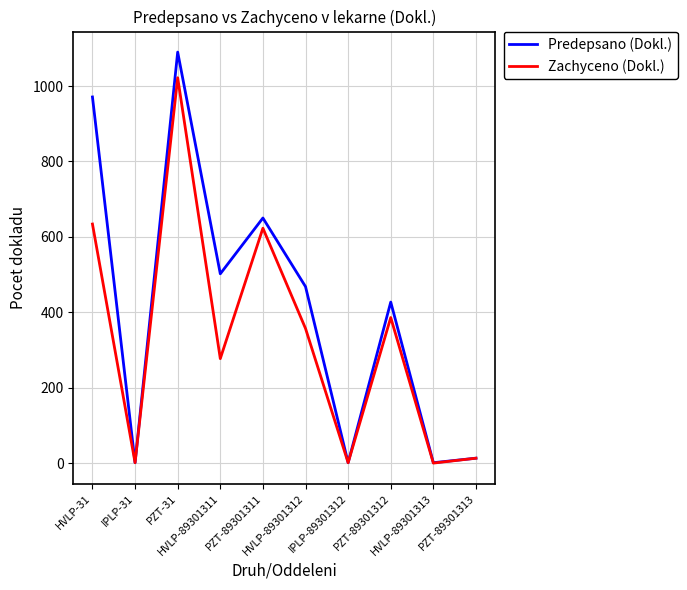

How many lines are shown in the chart?

2